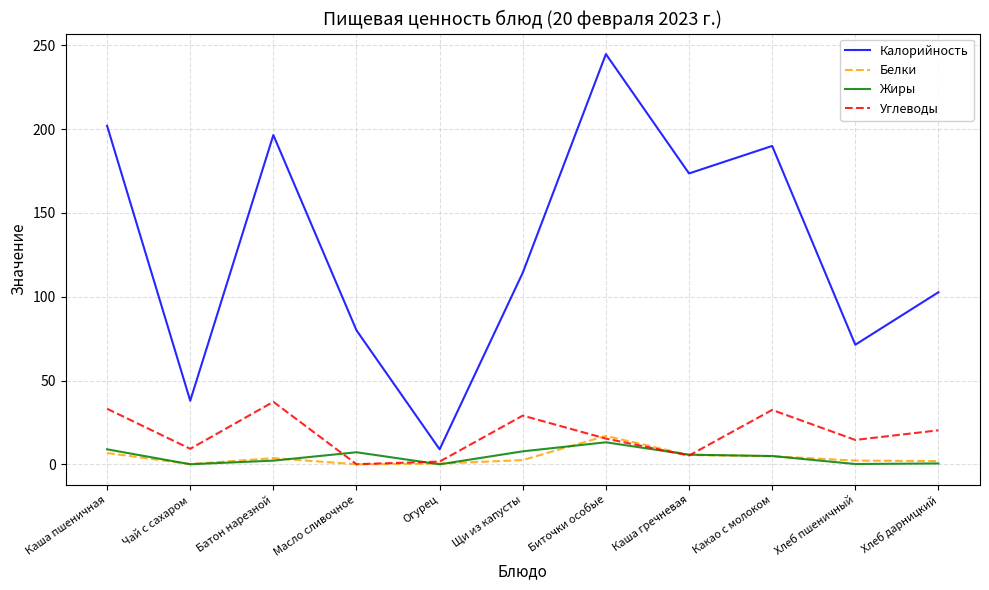

True or false: Калорийность and Белки intersect in this chart.

False